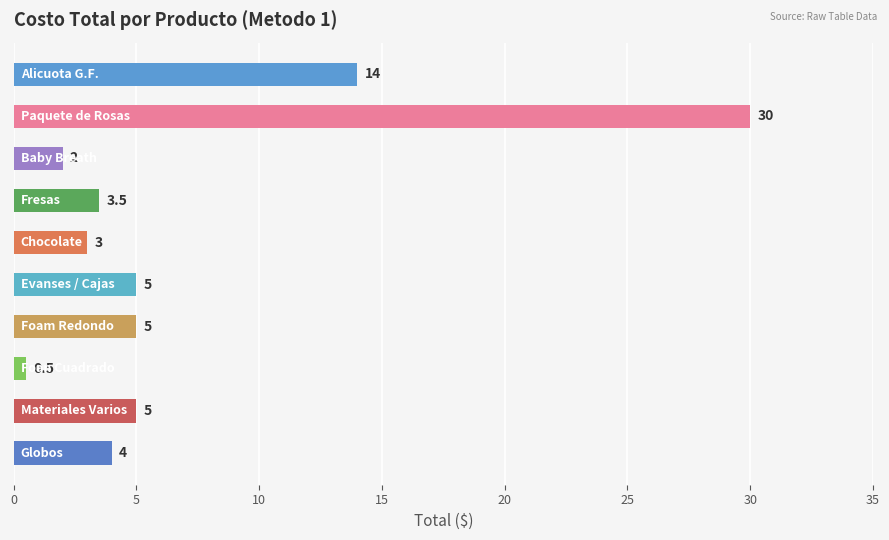

What is the difference between the maximum and second lowest values?

28.0